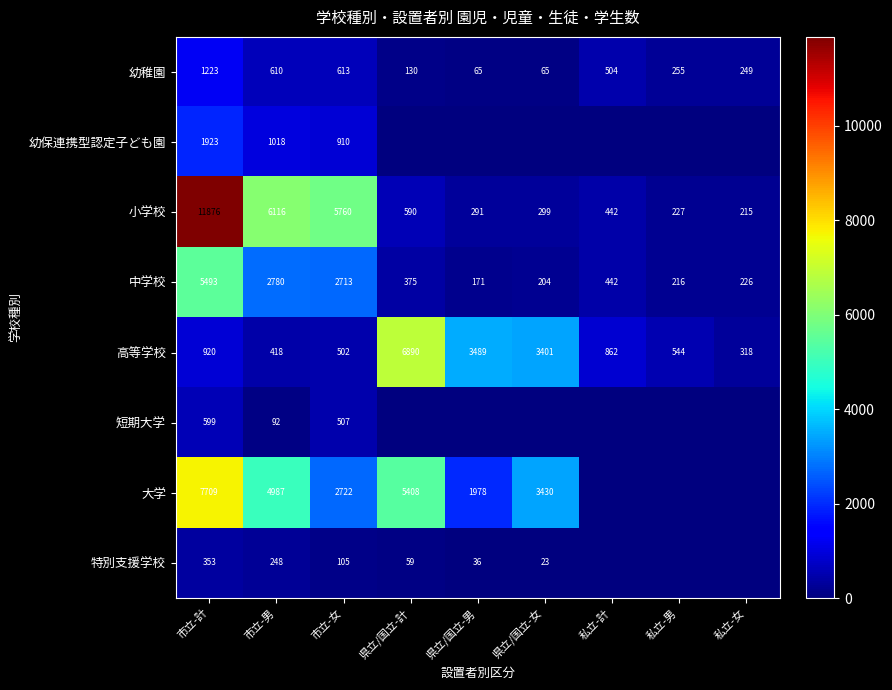

At which label does 高等学校 first exceed 862?

市立-計